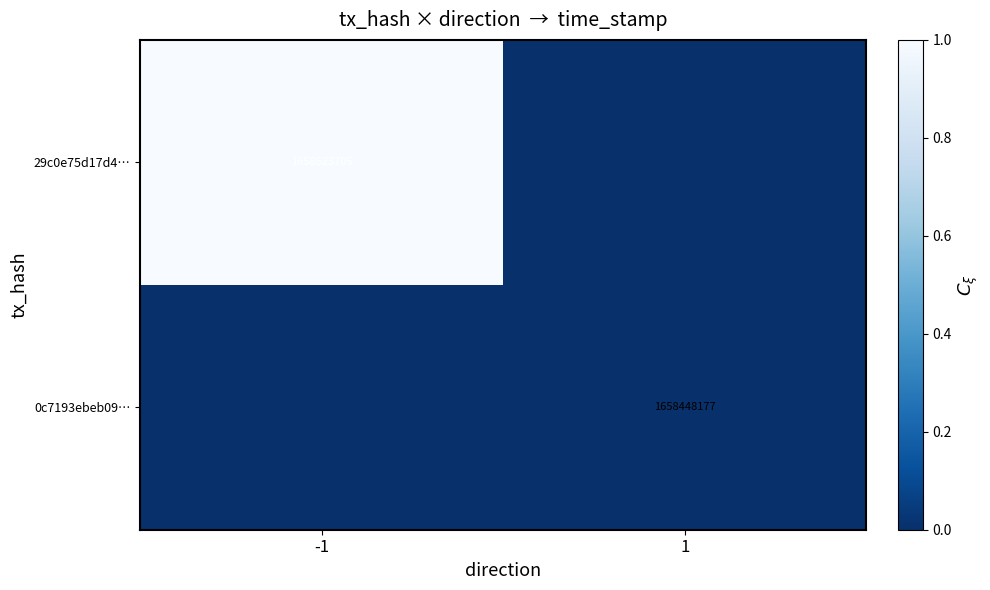

True or false: 29c0e75d17d4… has a value of 1658523705 at -1.

True